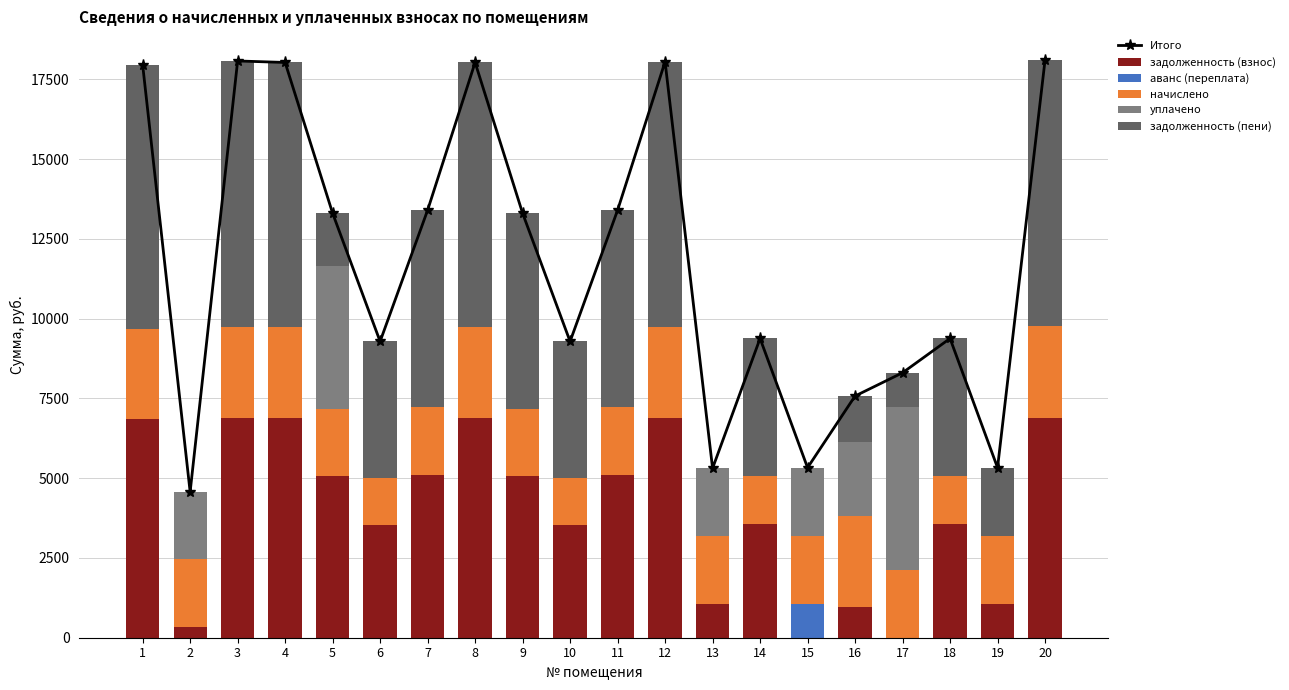

How many distinct data groups are displayed?

6